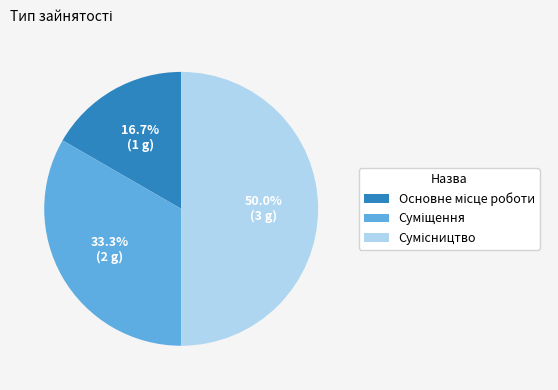

Combined, what portion of the pie is Суміщення and Сумісництво?

83.3%